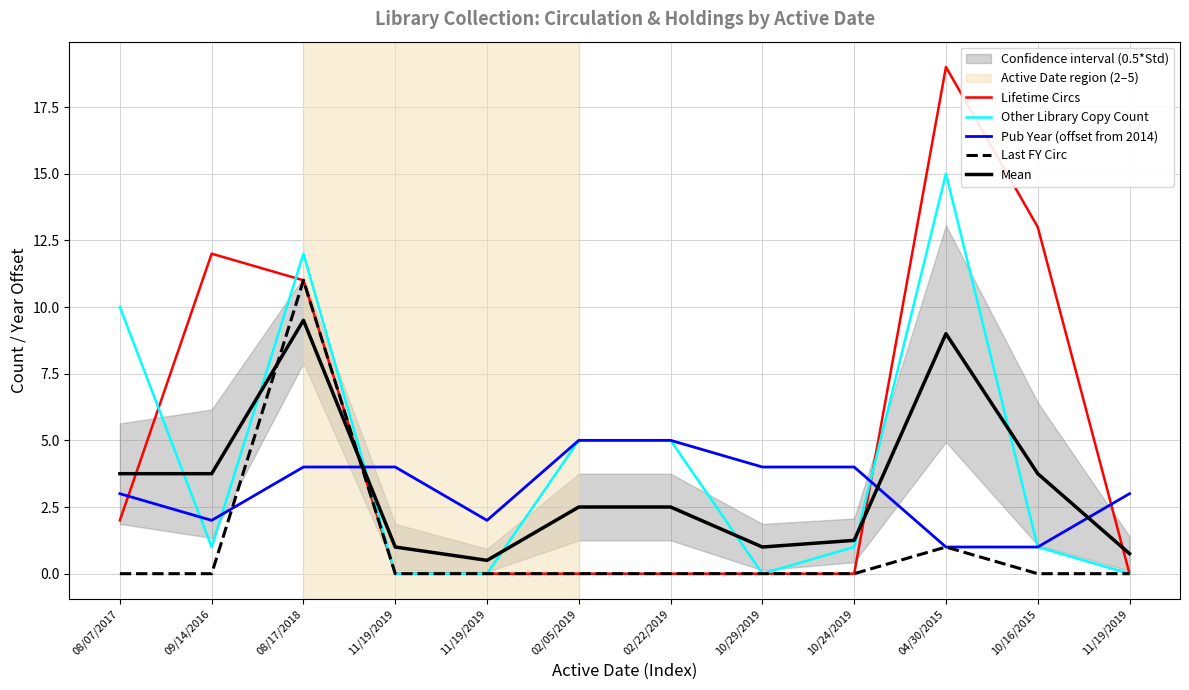

Reading left to right, extract all data points from this chart.

Lifetime Circs: 2.0	12.0	11.0	0.0	0.0	0.0	0.0	0.0	0.0	19.0	13.0	0.0
Other Library Copy Count: 10.0	1.0	12.0	0.0	0.0	5.0	5.0	0.0	1.0	15.0	1.0	0.0
Pub Year (offset from 2014): 3.0	2.0	4.0	4.0	2.0	5.0	5.0	4.0	4.0	1.0	1.0	3.0
Last FY Circ: 0.0	0.0	11.0	0.0	0.0	0.0	0.0	0.0	0.0	1.0	0.0	0.0
Mean: 3.8	3.8	9.5	1.0	0.5	2.5	2.5	1.0	1.2	9.0	3.8	0.8